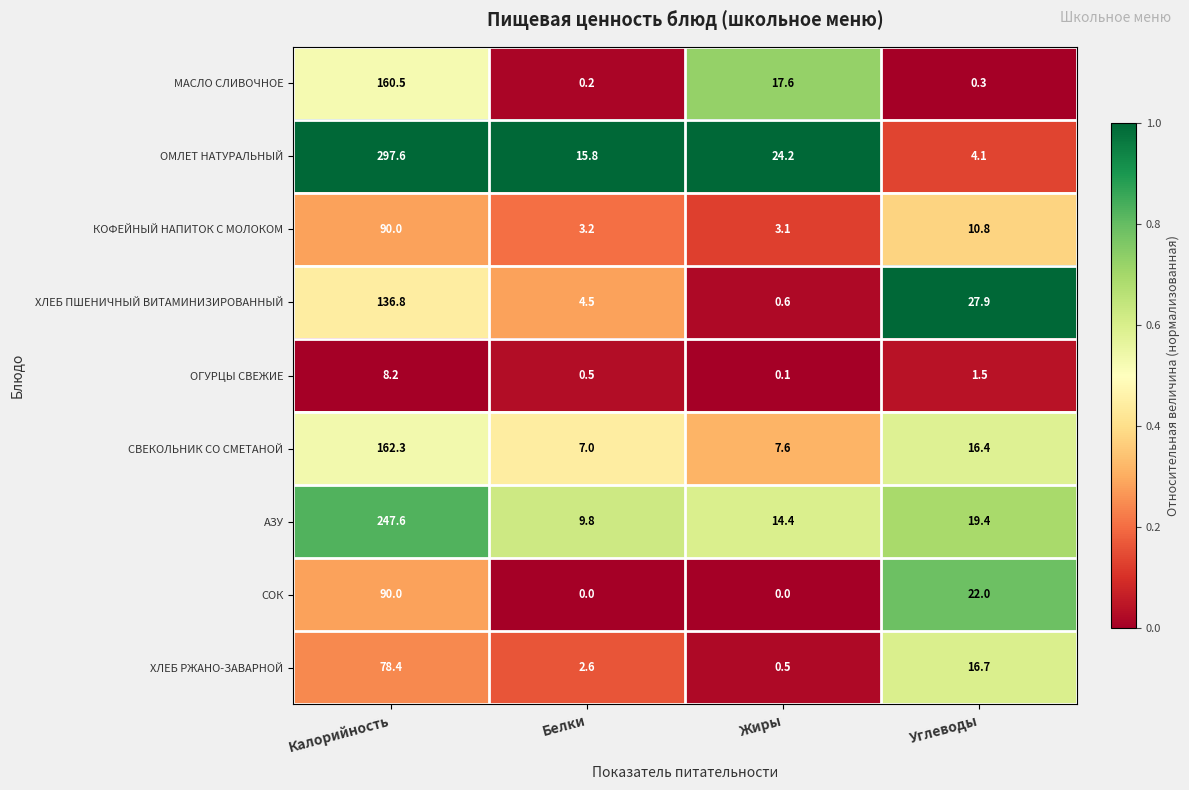

What is the sum of all ХЛЕБ РЖАНО-ЗАВАРНОЙ values?

98.2